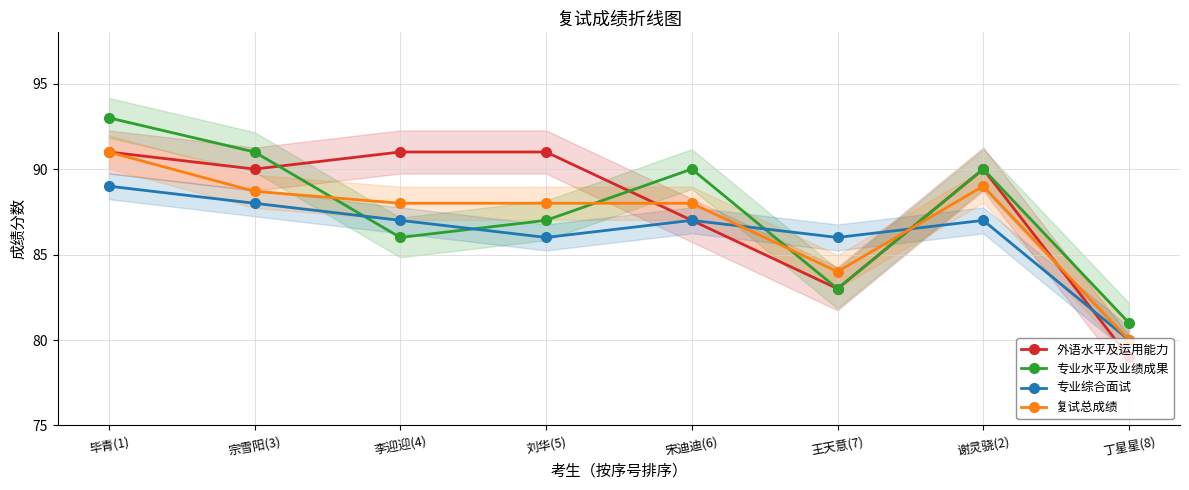

How many distinct data groups are displayed?

4